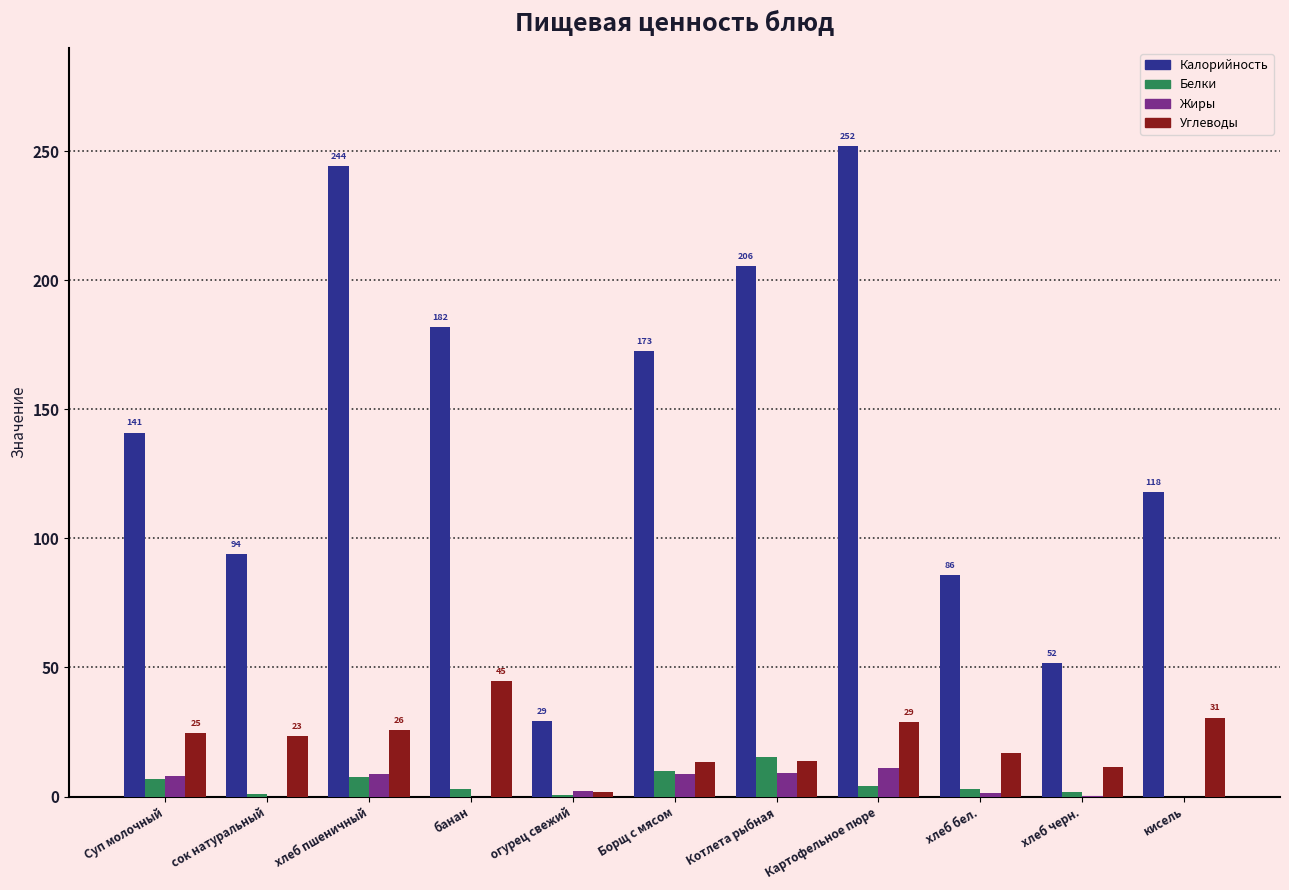

Between Суп молочный and банан, which series saw the biggest shift?

Калорийность